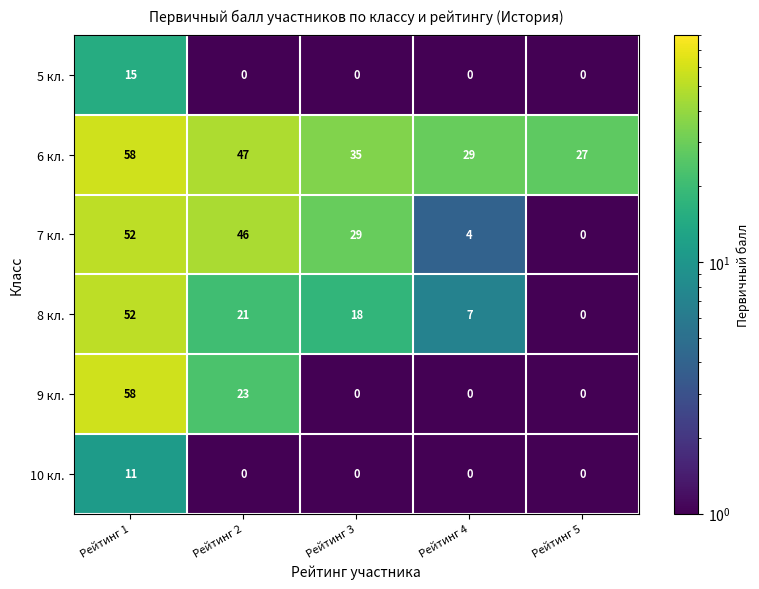

The 10 кл. series shows -6 at Рейтинг 2. True or false?

False